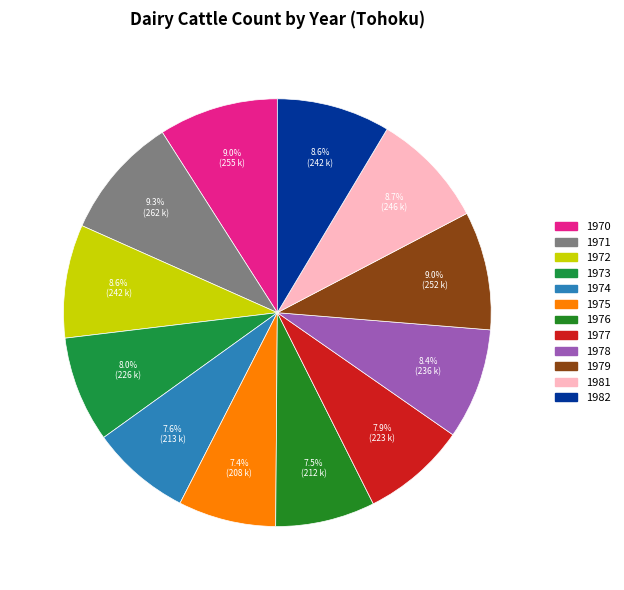

What is the total percentage of 1976 and 1974?

15.1%